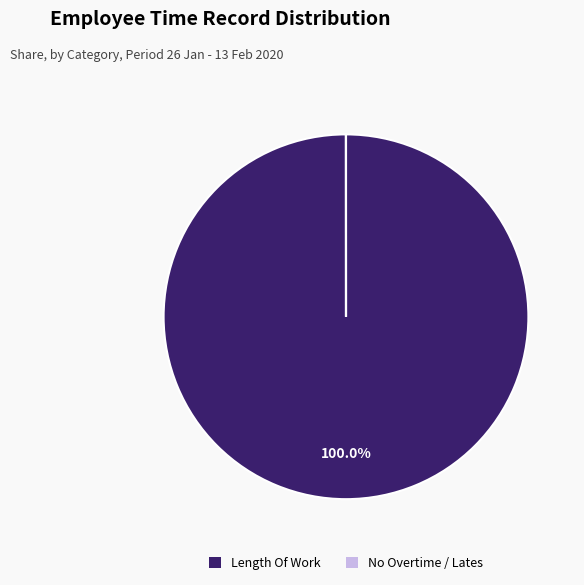

Is there a majority slice in this chart?

Yes